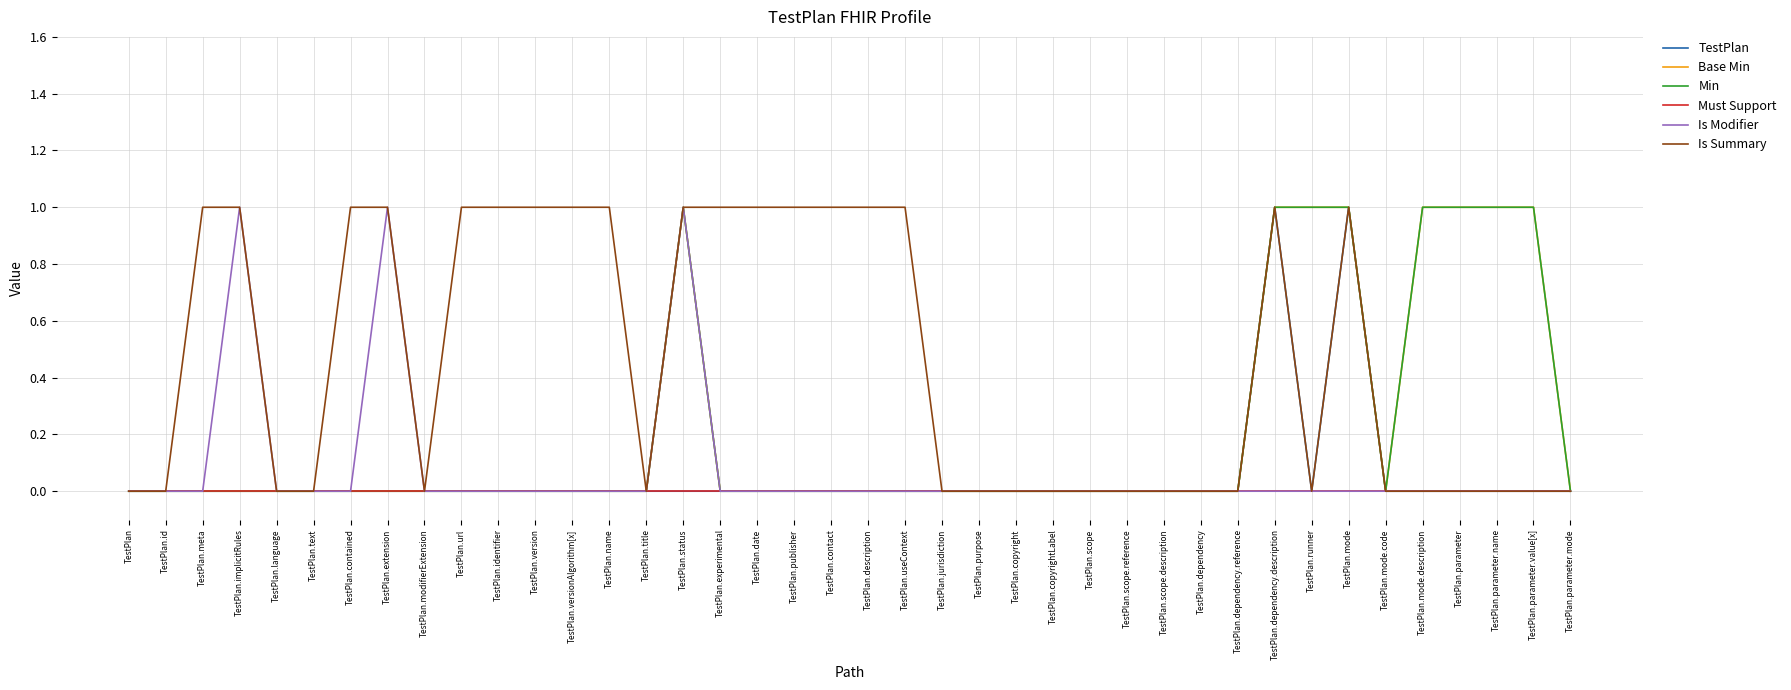

Where is the first local minimum for Min?

TestPlan.mode.code